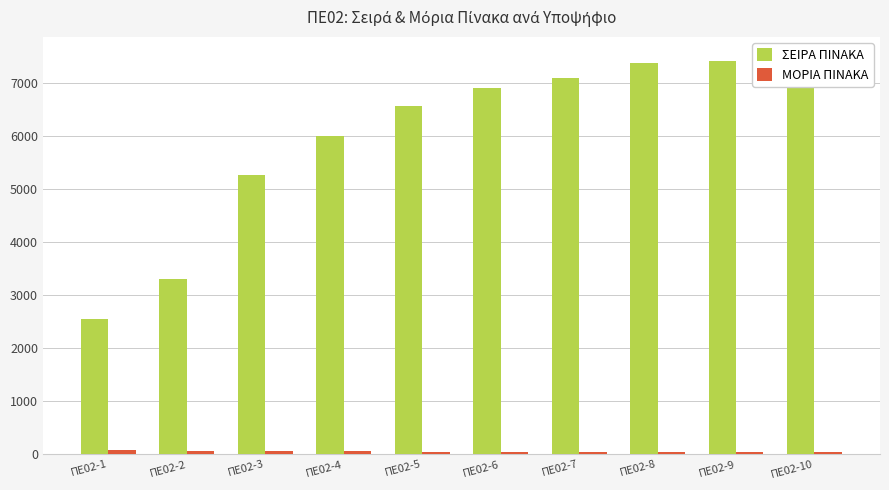

Rank the series at ΠΕ02-6 from highest to lowest value.

ΣΕΙΡΑ ΠΙΝΑΚΑ, ΜΟΡΙΑ ΠΙΝΑΚΑ